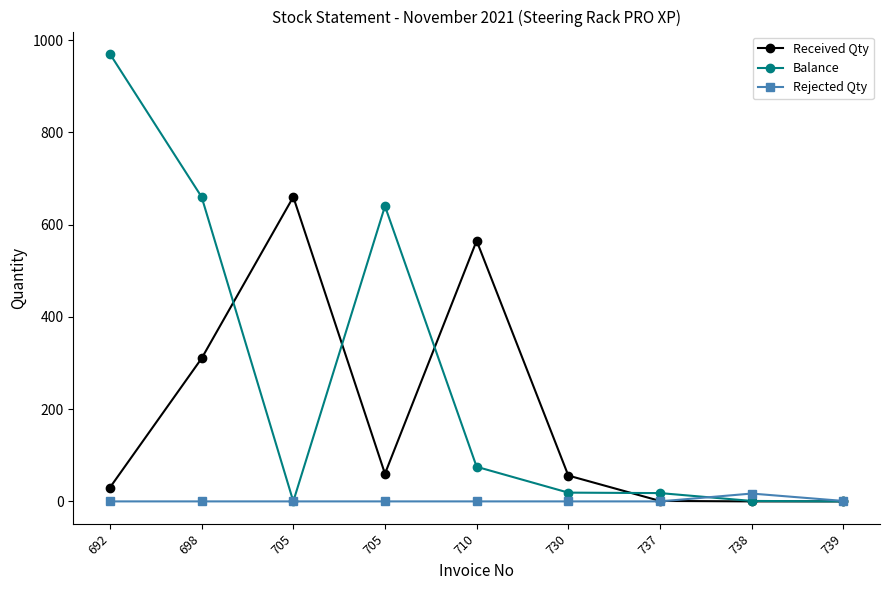

What is the value of the Rejected Qty point at the 9th from the left?

1